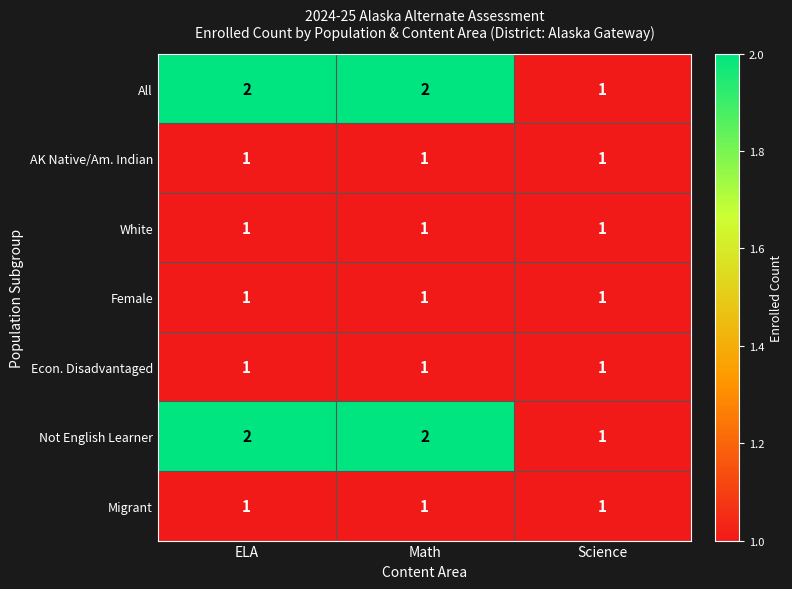

The Not English Learner series shows 2 at Math. True or false?

True